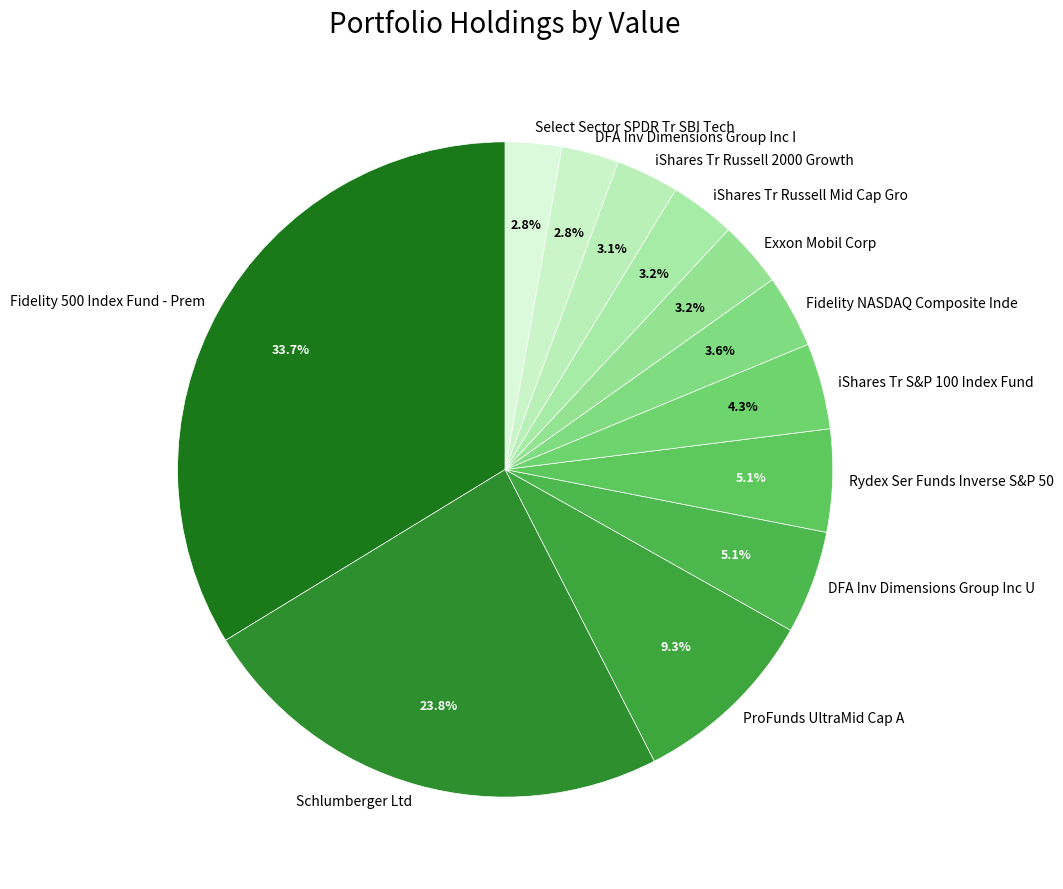

What percentage is the Schlumberger Ltd slice, to the nearest percent?

24%